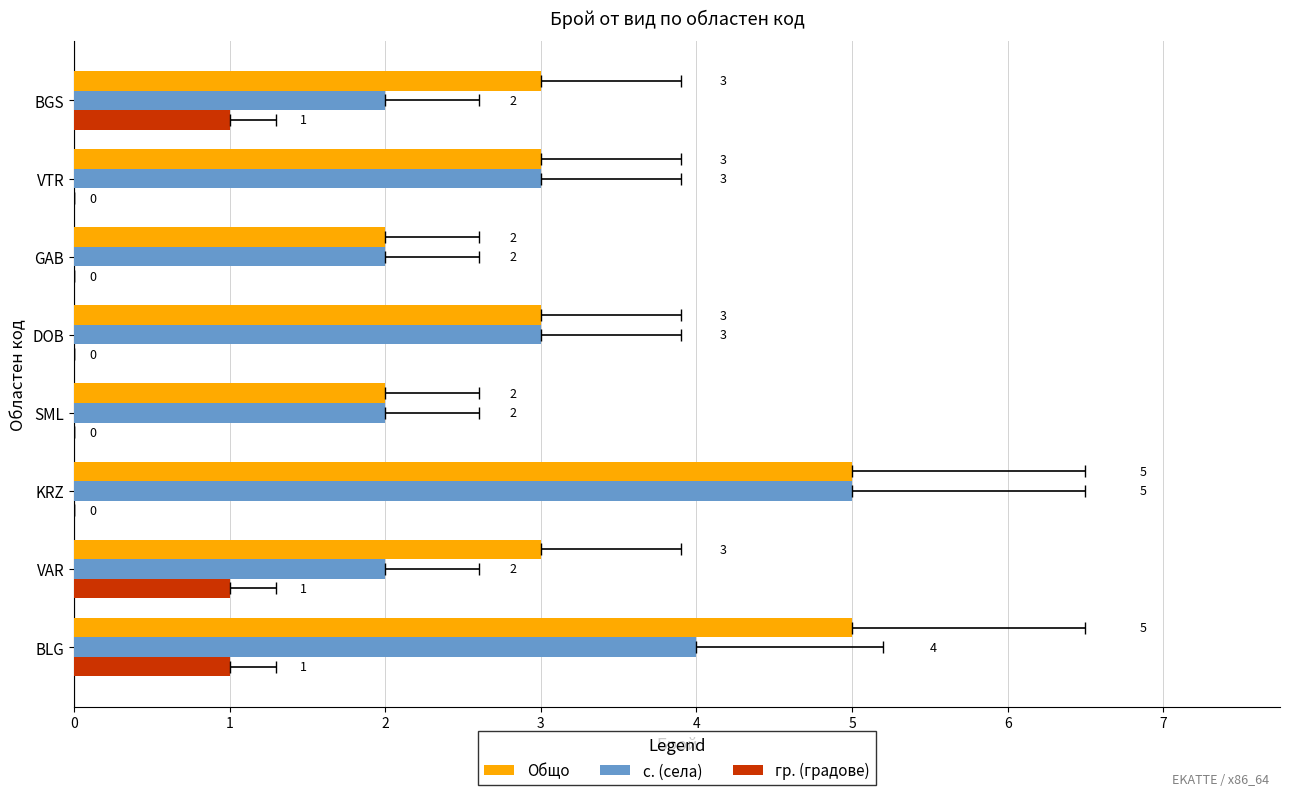

How many values in the с. (села) series are below 3?

4